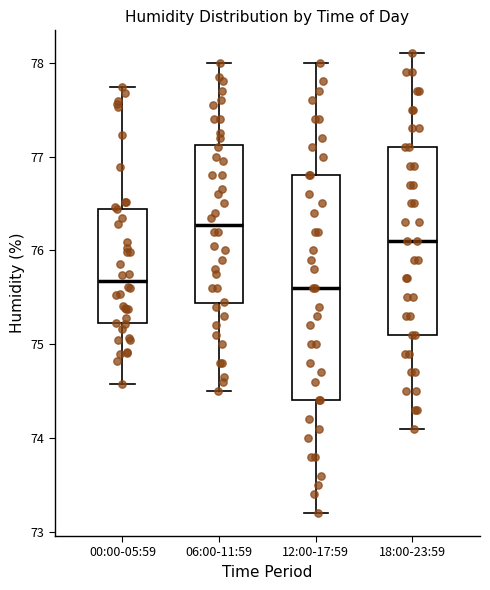

Reading left to right, transcribe this box plot: for each box, give where its median line is, the range the box spans, and where its two whiskers end, as read against the y-axis. The values are not printed on the chart, so give them approximately, as read against the axis.

00:00-05:59: median 75.7, box 75.2 to 76.4, whiskers 74.6 to 77.7
06:00-11:59: median 76.3, box 75.4 to 77.1, whiskers 74.5 to 78.0
12:00-17:59: median 75.6, box 74.4 to 76.8, whiskers 73.2 to 78.0
18:00-23:59: median 76.1, box 75.1 to 77.1, whiskers 74.1 to 78.1